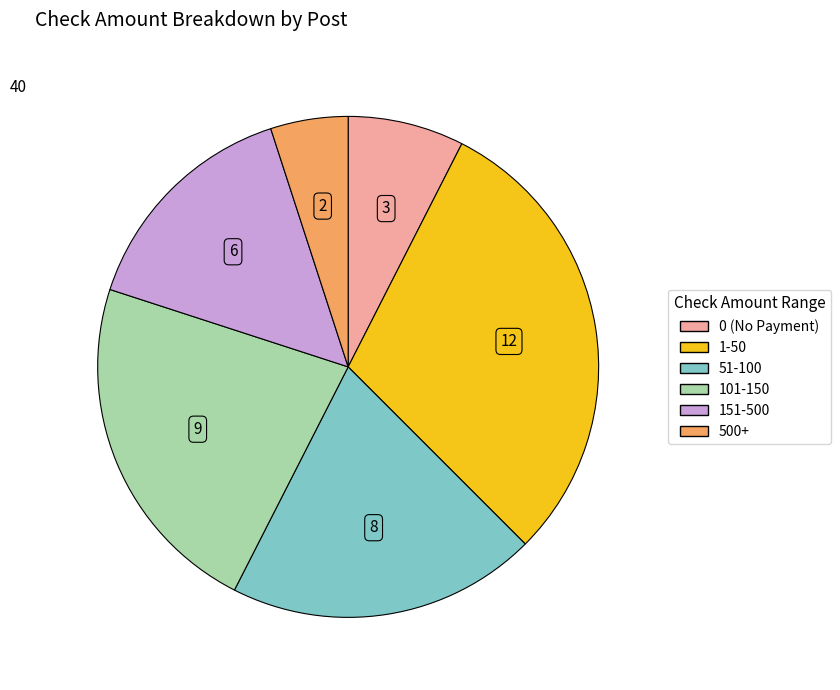

Does any single category account for the majority?

No